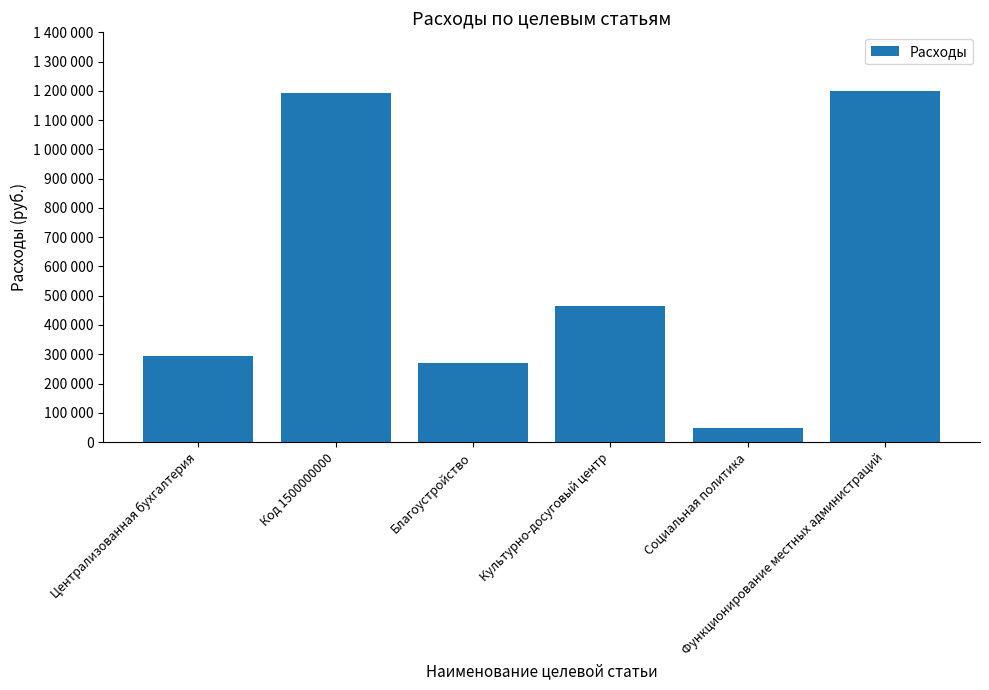

The value at Культурно-досуговый центр is 811147.6. True or false?

False